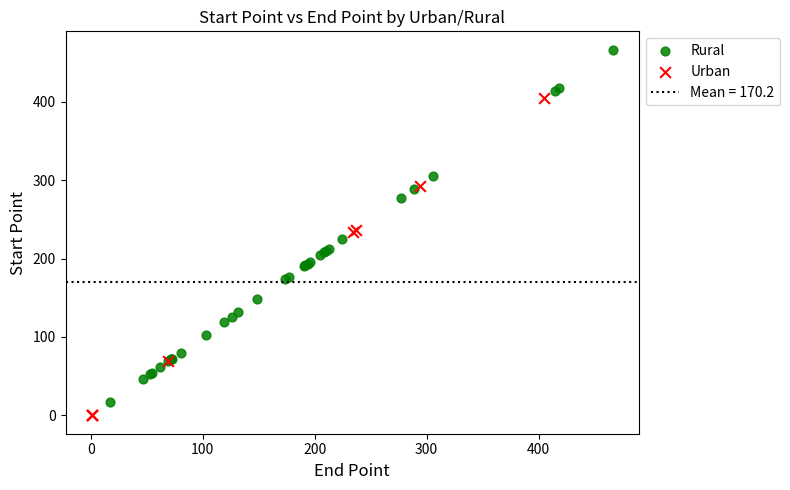

Which series has the largest Y range (max minus min)?

Rural